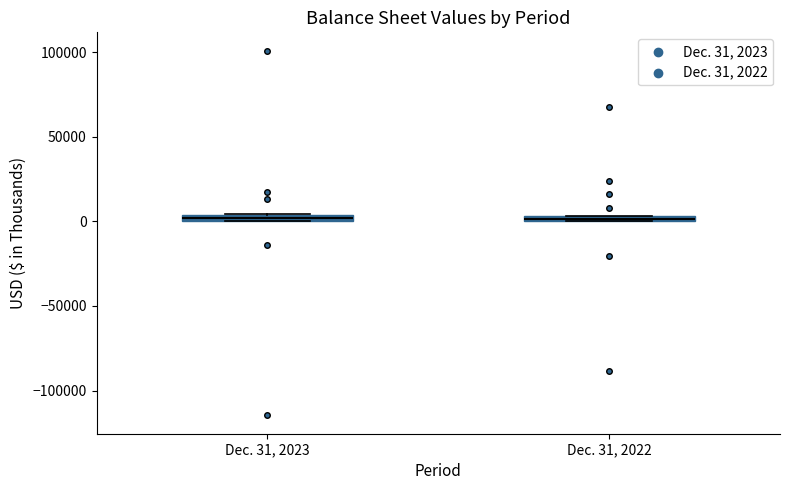

Where is the lower edge of the box for Dec. 31, 2022 on the y-axis? The values are not printed on the chart, so give them approximately, as read against the axis.

0